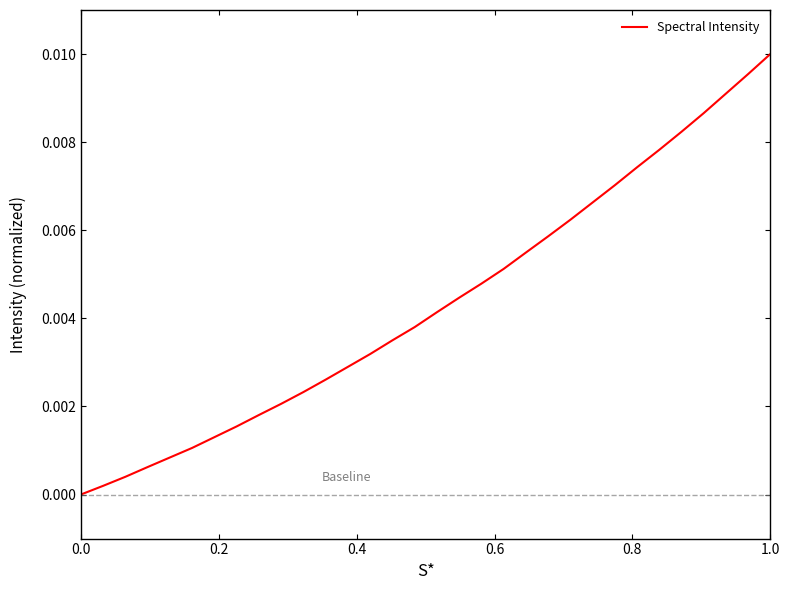

True or false: there are more than 1 points higher than both neighbors.

False